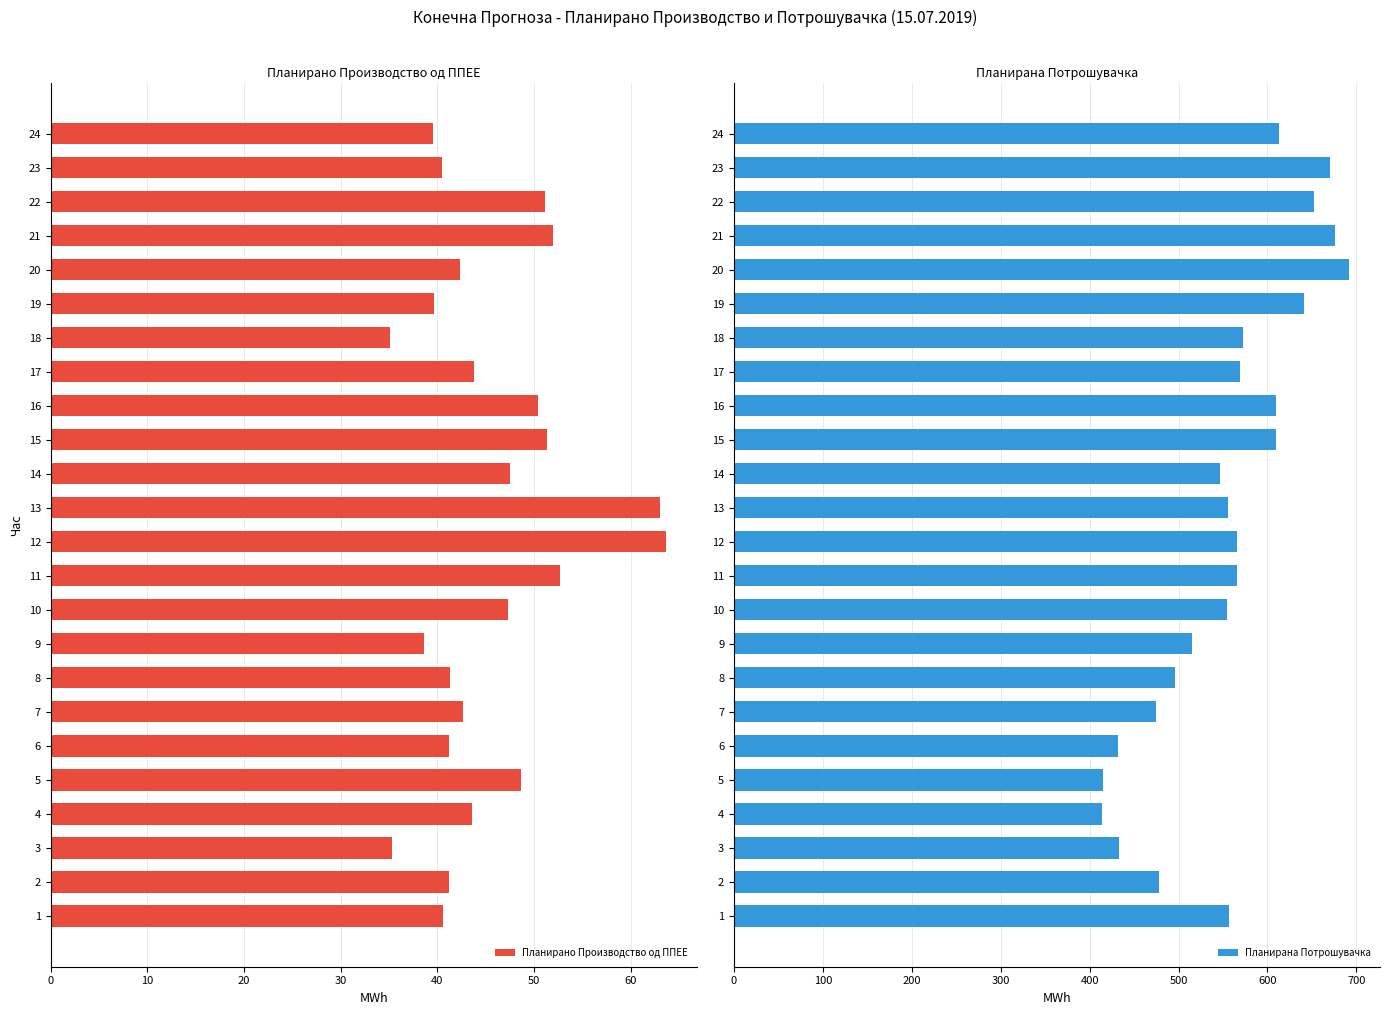

Rank the series by their average value, from highest to lowest.

Планирана Потрошувачка, Планирано Производство од ППЕЕ